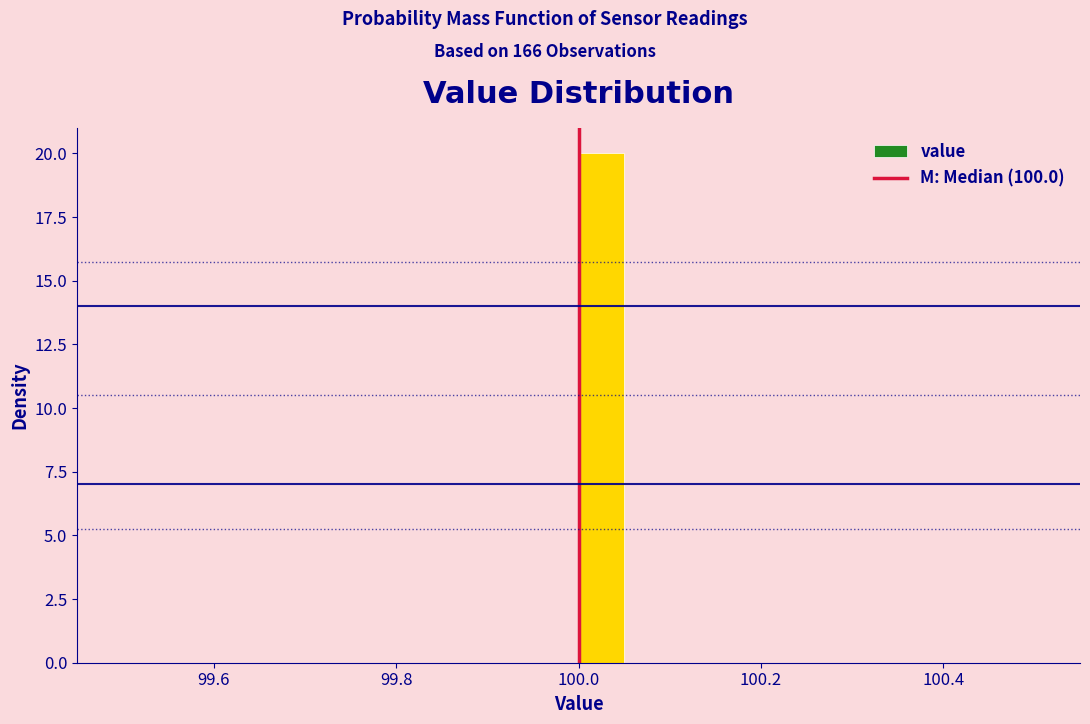

Around what value on the x-axis is the tallest bar? Give the approximate position of its centre, as read against the axis.

100.02